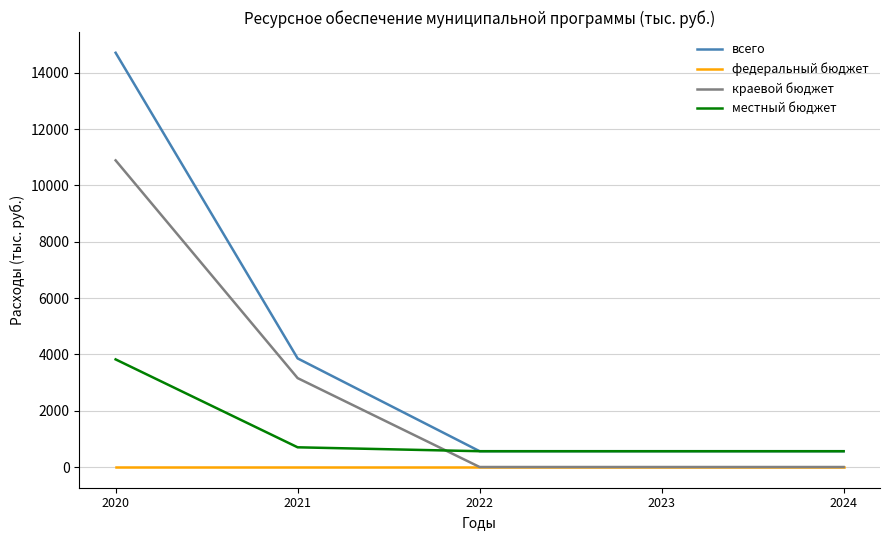

At how many categories does at least one series exceed 13648?

1